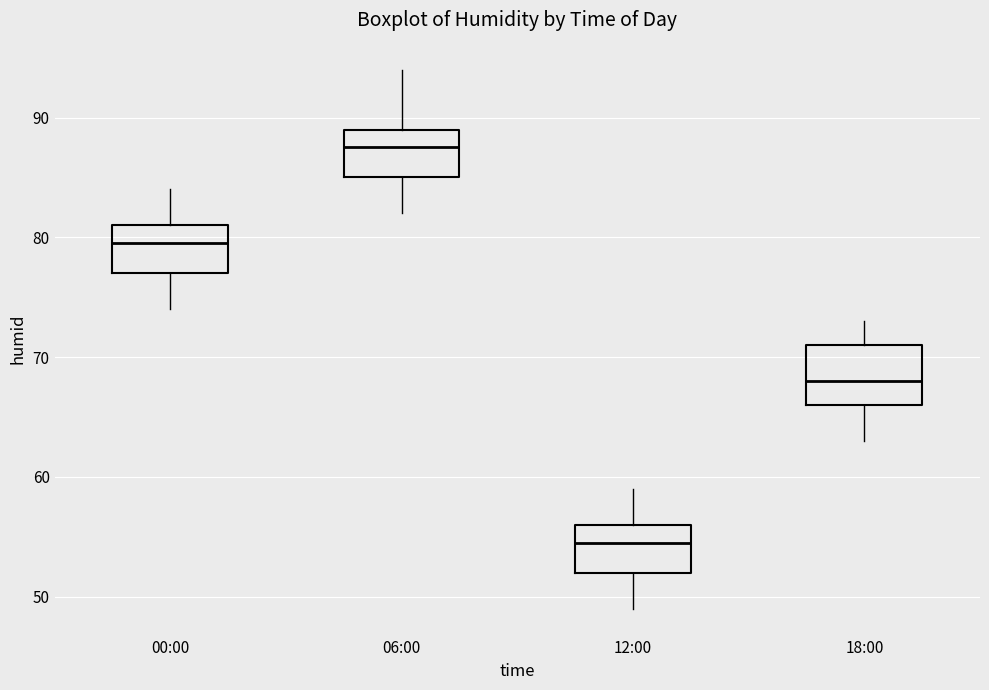

Where is the lower edge of the box for 06:00 on the y-axis? The values are not printed on the chart, so give them approximately, as read against the axis.

85